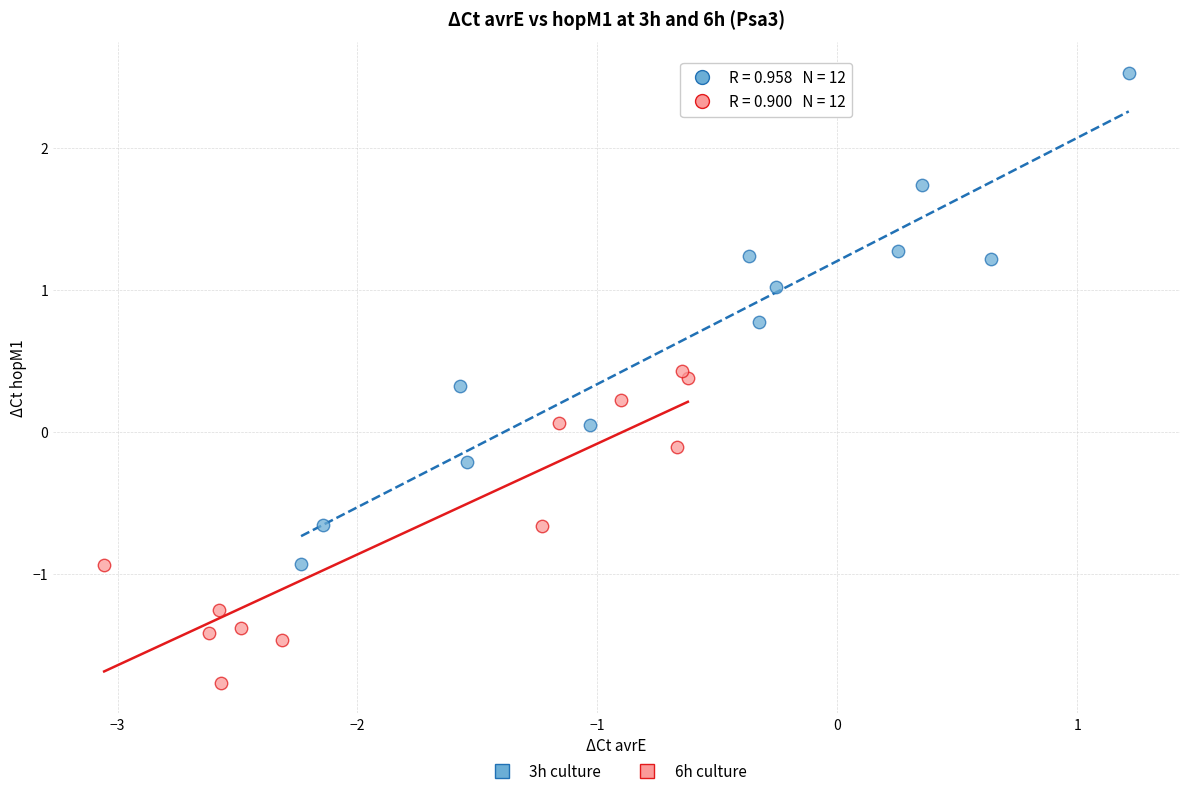

Which series has the largest Y range (max minus min)?

3h culture